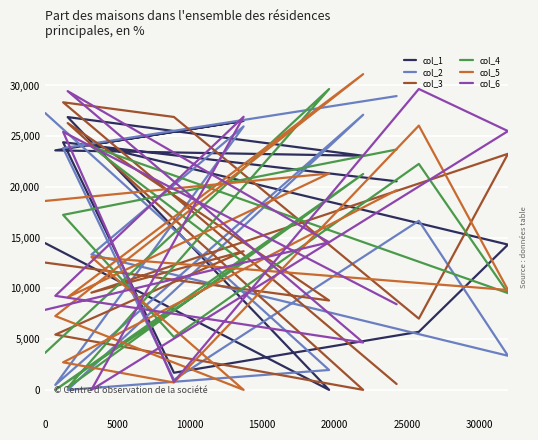

How many categories are shown in the chart?

12